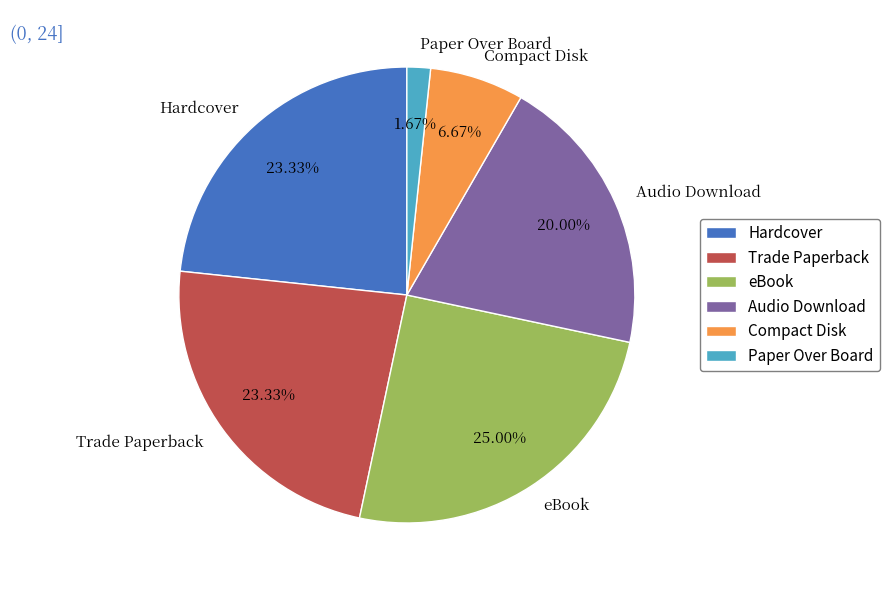

How many segments does this pie chart have?

6